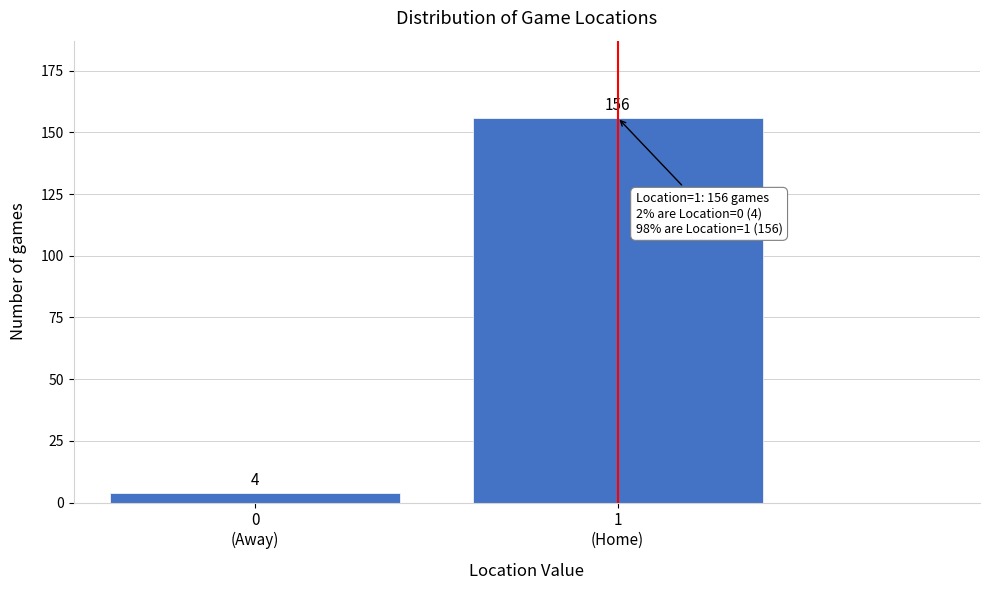

Reading left to right, extract all data points from this chart.

4	156